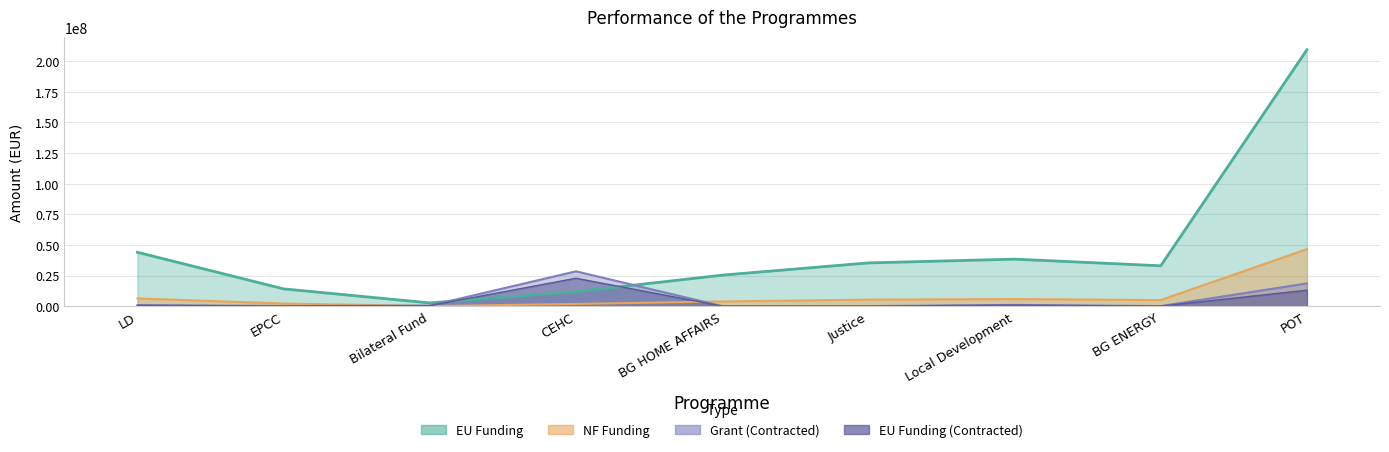

How many values in Grant (Contracted) are above zero?

8